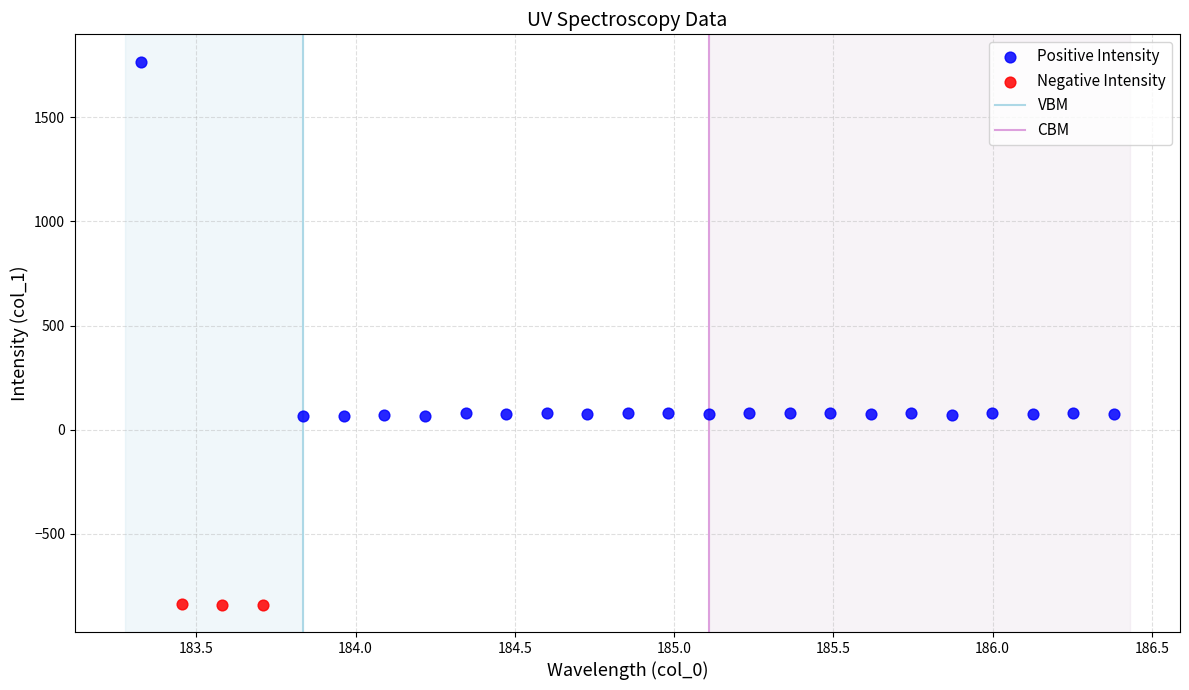

Which series contains the lowest Y value?

Negative Intensity